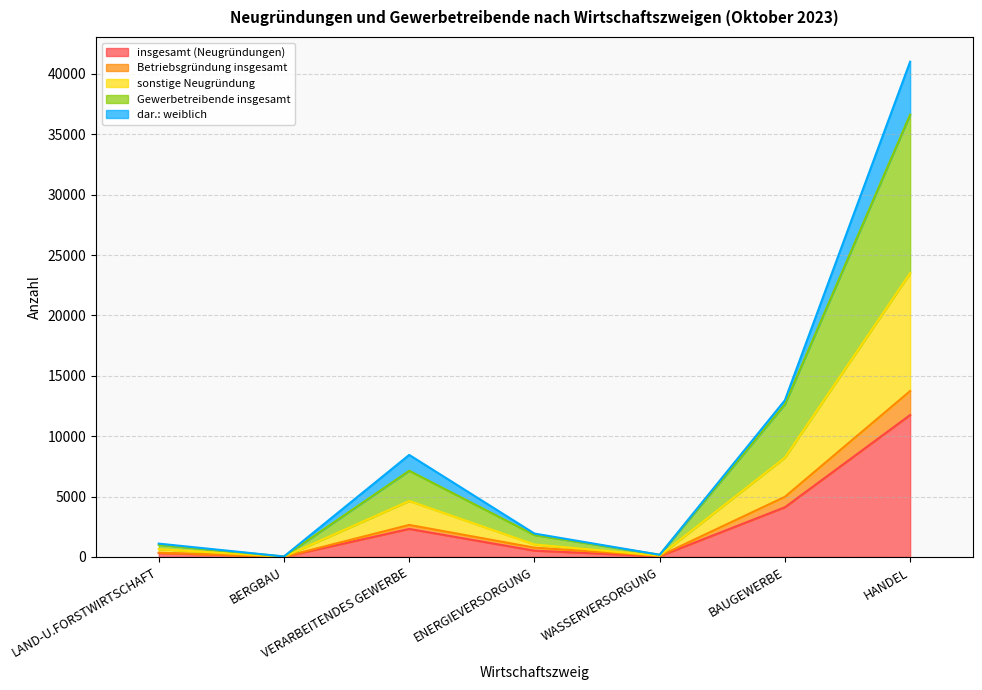

What is the total value across all series at BAUGEWERBE?

12977